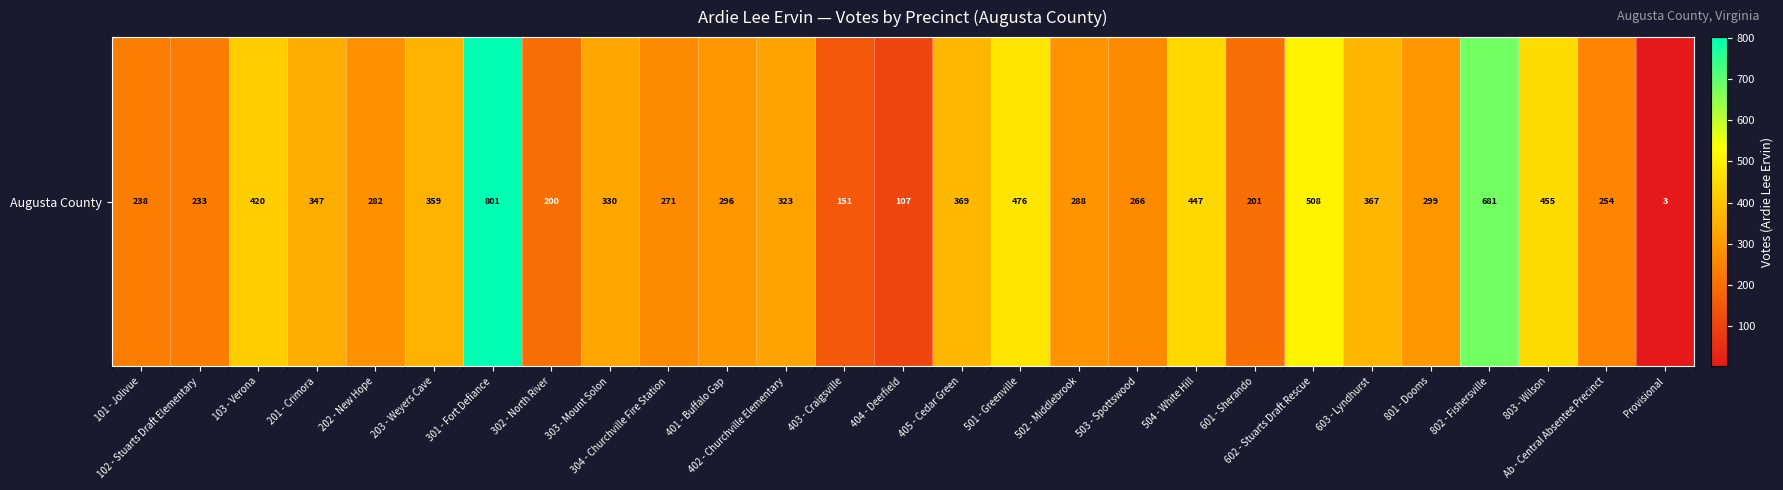

What is the average value?

332